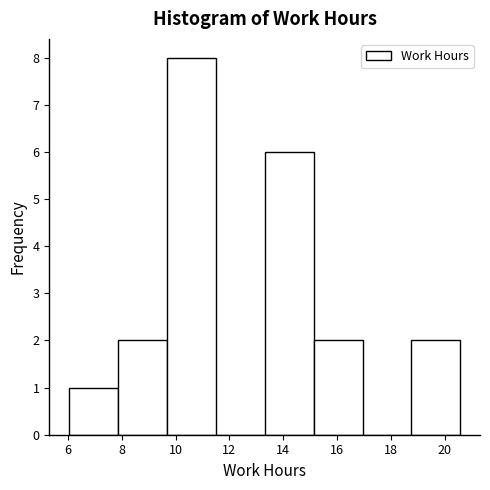

What is the height of the bar covering 13.4 to 15.2 on the x-axis? Neither the bar edges nor the heights are printed on the chart, so give them approximately, as read against the axes.

6